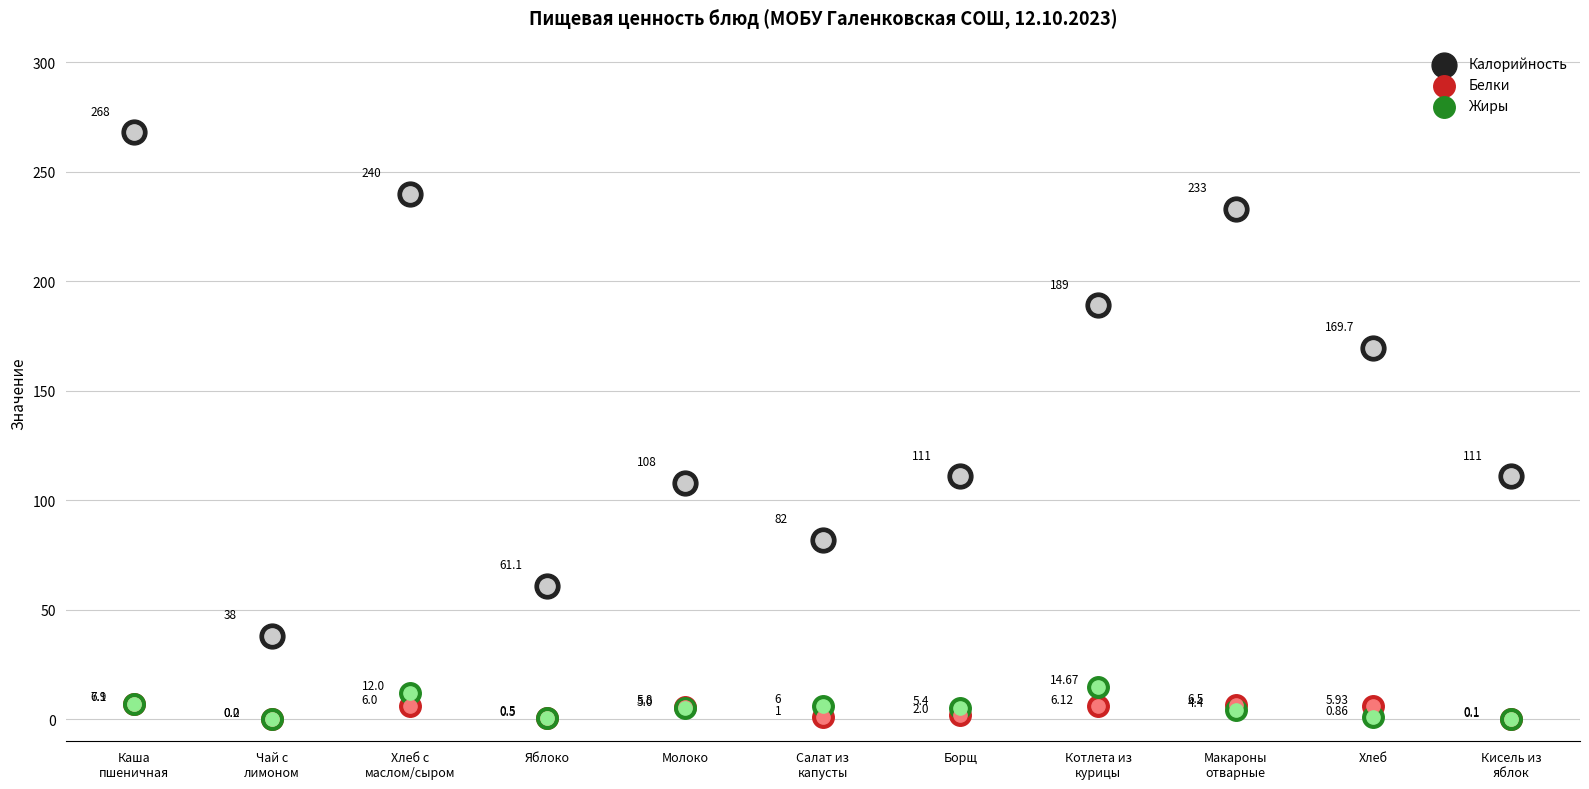

What is the total value across all series at Хлеб с
маслом/сыром?

258.0